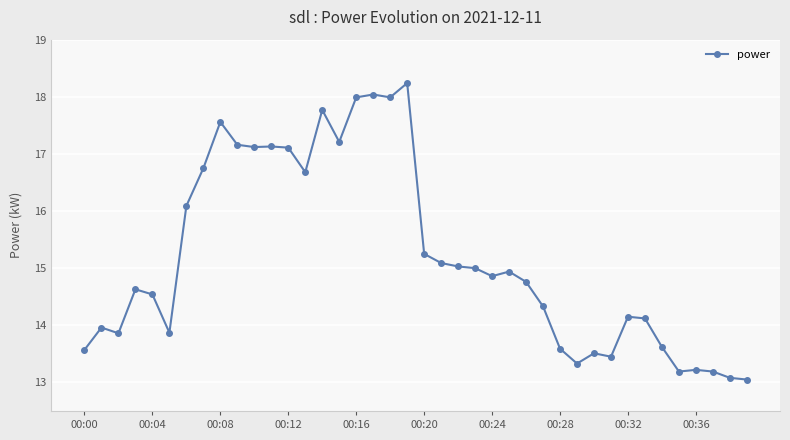

How many values are below 14?

14